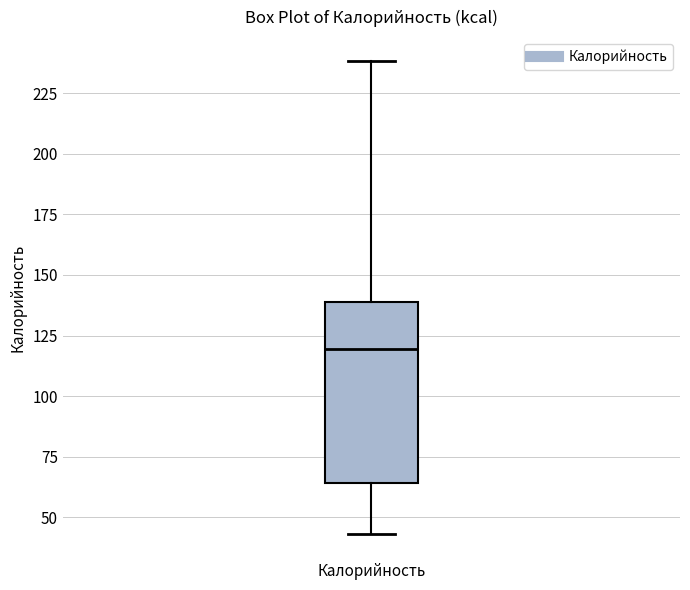

Transcribe this box plot: give where the median line is, the range the box spans, and where the two whiskers end, as read against the y-axis. The values are not printed on the chart, so give them approximately, as read against the axis.

median 120, box 65 to 140, whiskers 45 to 240